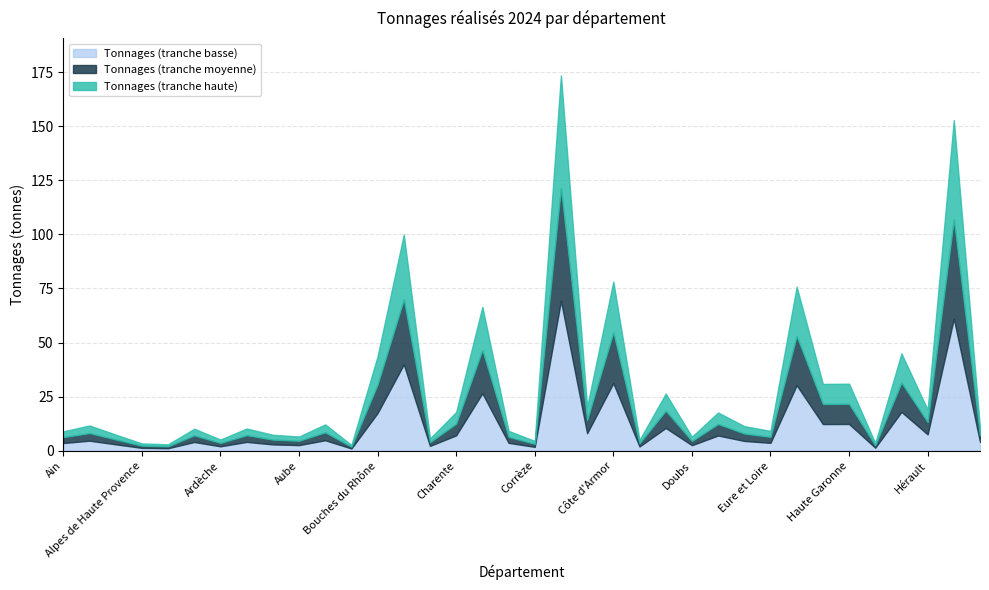

True or false: there are more than 2 points higher than both neighbors.

True